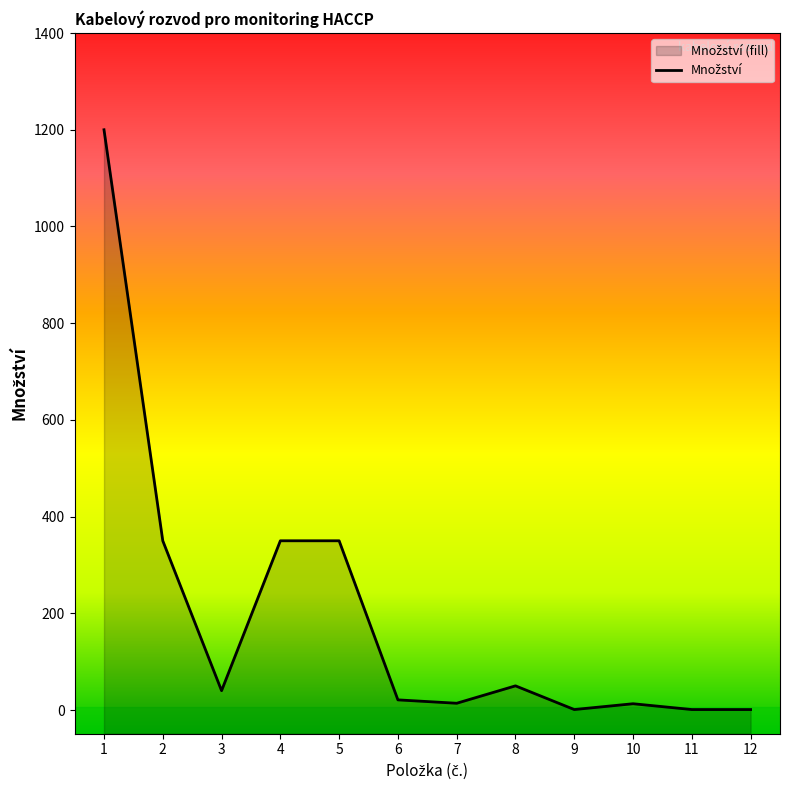

Reading left to right, extract all data points from this chart.

1=1200	2=350	3=40	4=350	5=350	6=21	7=14	8=50	9=1	10=13	11=1	12=1